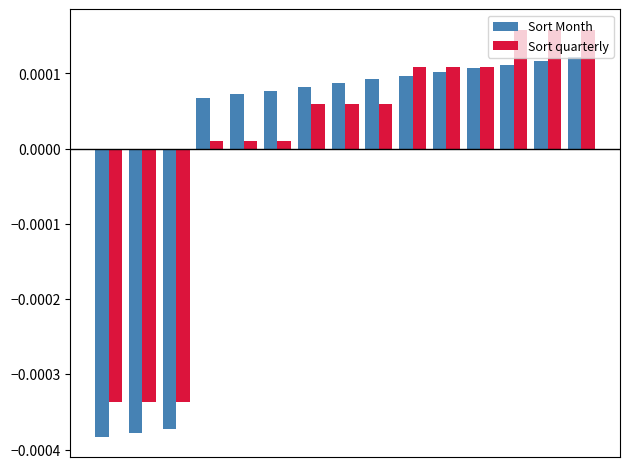

How many bars are there in each group?

2